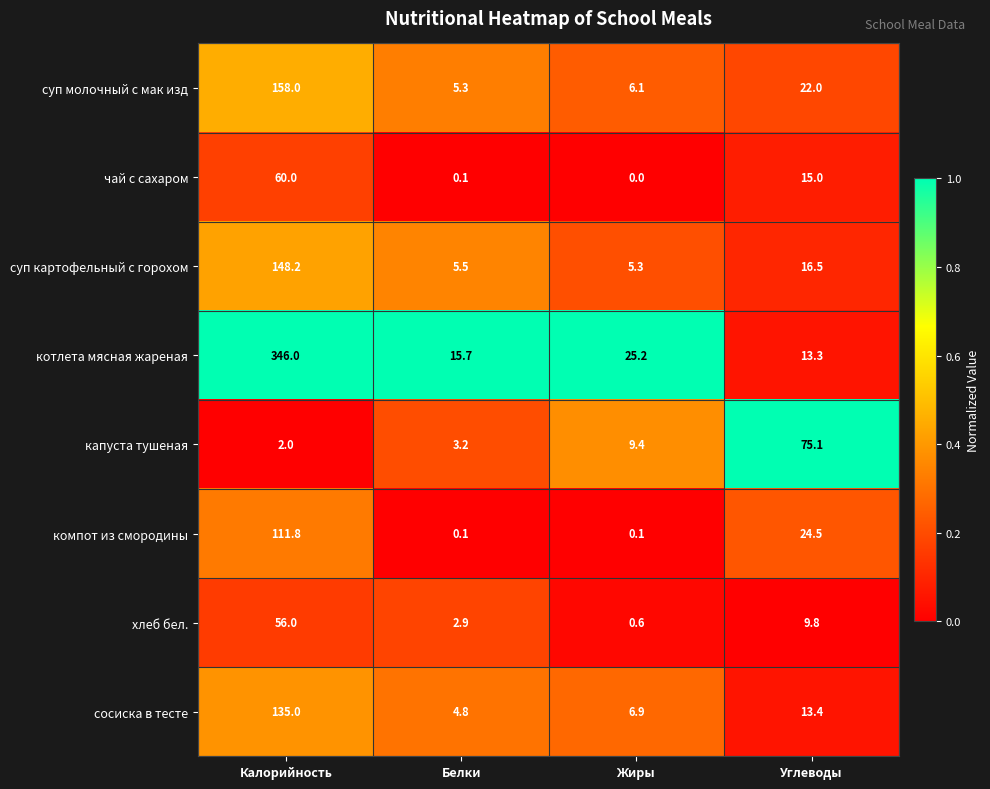

Rank the categories by капуста тушеная value from highest to lowest.

Углеводы, Жиры, Белки, Калорийность